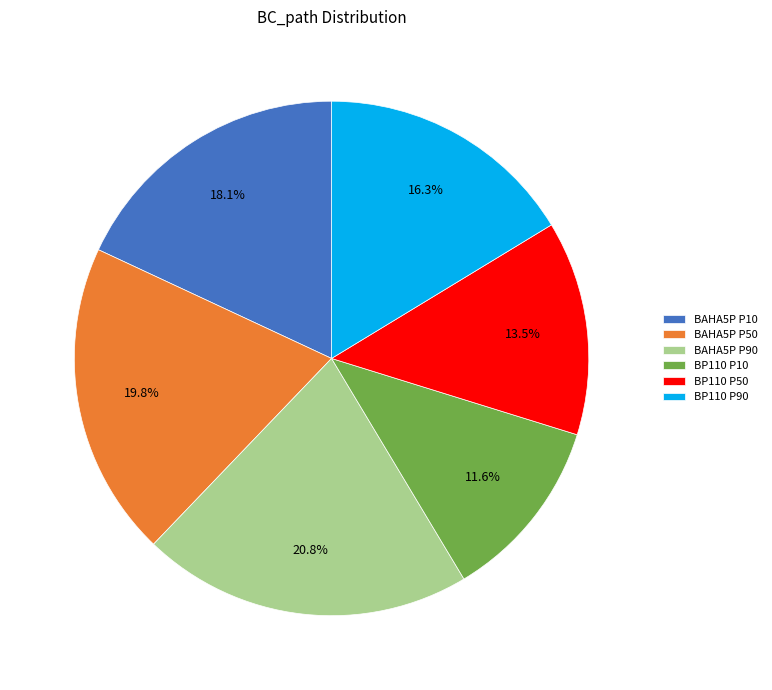

How many slices are in this pie chart?

6